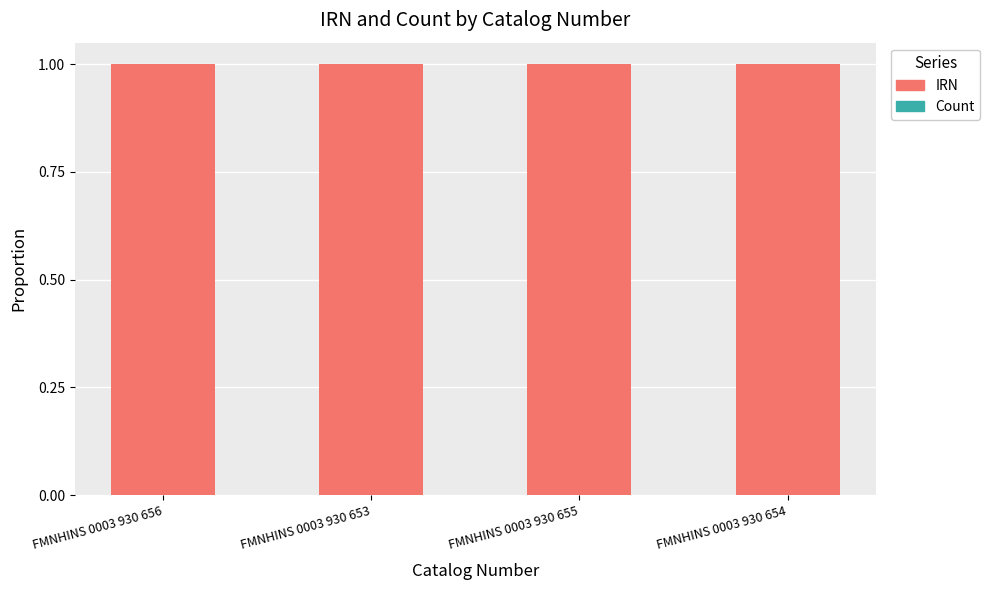

Is it true that IRN equals 1.0 at FMNHINS 0003 930 653?

True